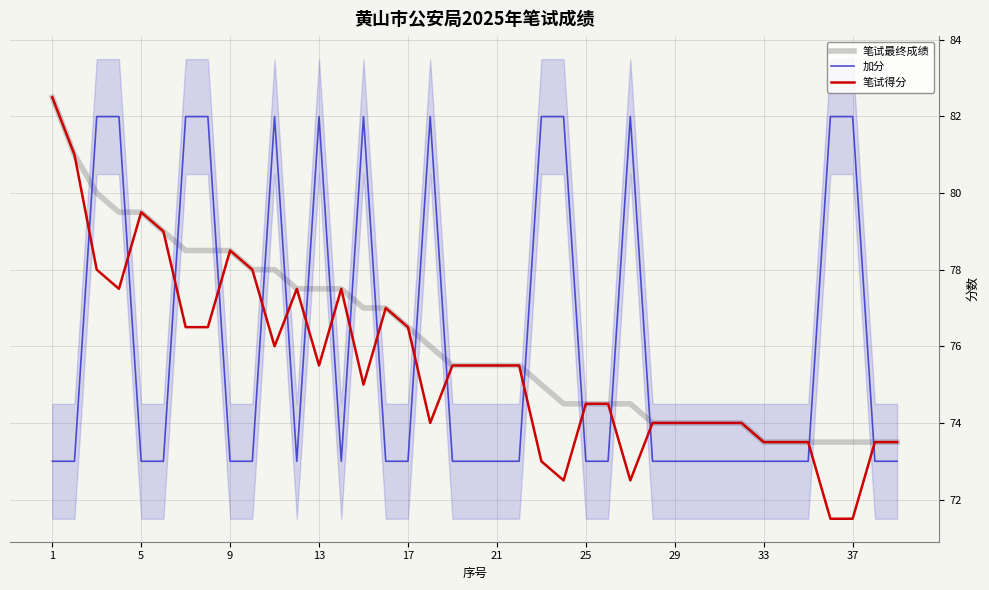

Reading right to left, transcribe all the data shown in this chart.

笔试最终成绩: 73.5	73.5	73.5	73.5	73.5	73.5	73.5	74.0	74.0	74.0	74.0	74.0	74.5	74.5	74.5	74.5	75.0	75.5	75.5	75.5	75.5	76.0	76.5	77.0	77.0	77.5	77.5	77.5	78.0	78.0	78.5	78.5	78.5	79.0	79.5	79.5	80.0	81.0	82.5
加分: 73.0	73.0	82.0	82.0	73.0	73.0	73.0	73.0	73.0	73.0	73.0	73.0	82.0	73.0	73.0	82.0	82.0	73.0	73.0	73.0	73.0	82.0	73.0	73.0	82.0	73.0	82.0	73.0	82.0	73.0	73.0	82.0	82.0	73.0	73.0	82.0	82.0	73.0	73.0
笔试得分: 73.5	73.5	71.5	71.5	73.5	73.5	73.5	74.0	74.0	74.0	74.0	74.0	72.5	74.5	74.5	72.5	73.0	75.5	75.5	75.5	75.5	74.0	76.5	77.0	75.0	77.5	75.5	77.5	76.0	78.0	78.5	76.5	76.5	79.0	79.5	77.5	78.0	81.0	82.5